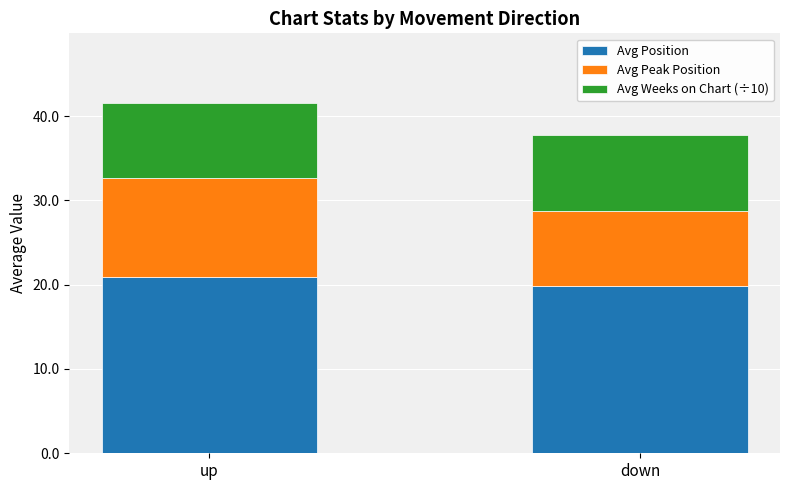

What are all the series names shown in the legend?

Avg Position, Avg Peak Position, Avg Weeks on Chart (÷10)